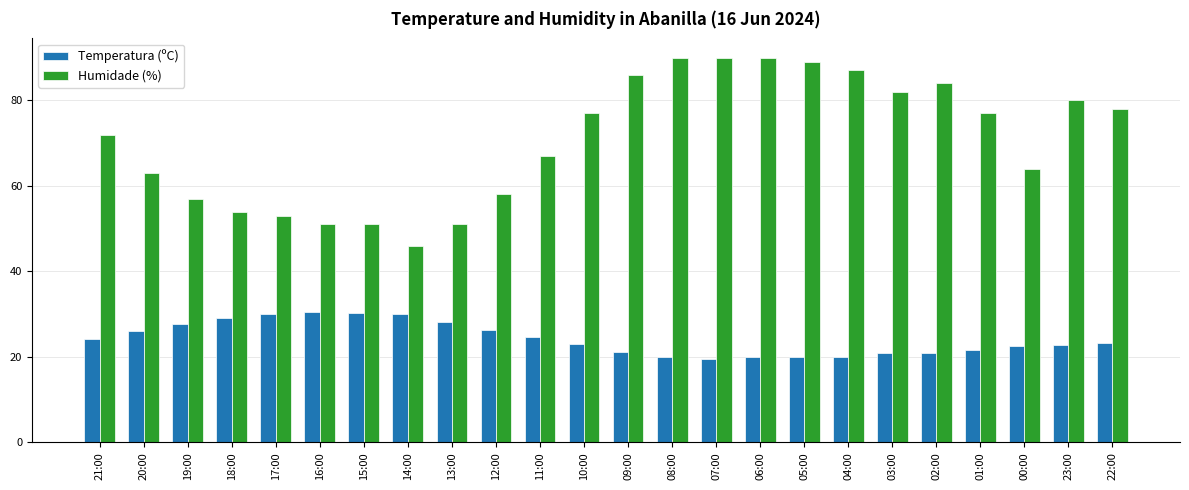

True or false: Humidade (%) has a value of 58.0 at 12:00.

True